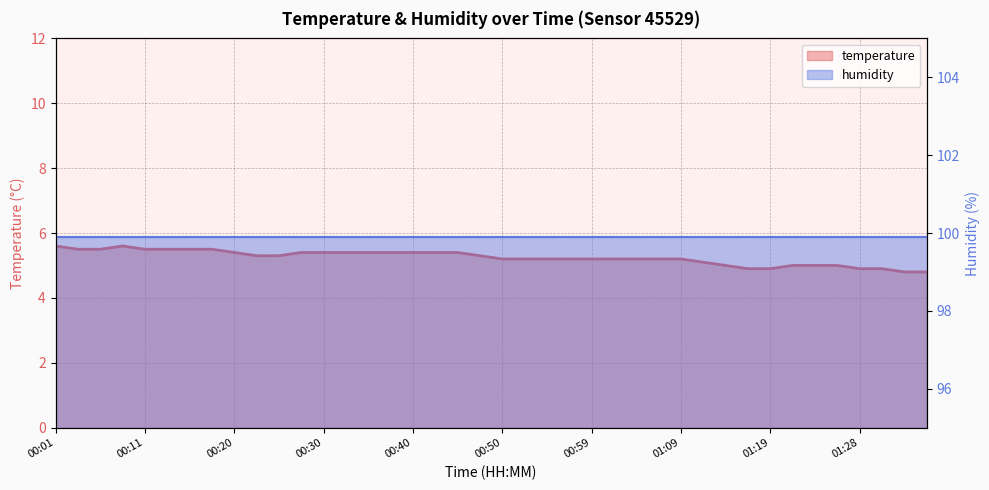

What is the maximum value shown in the chart?

5.6